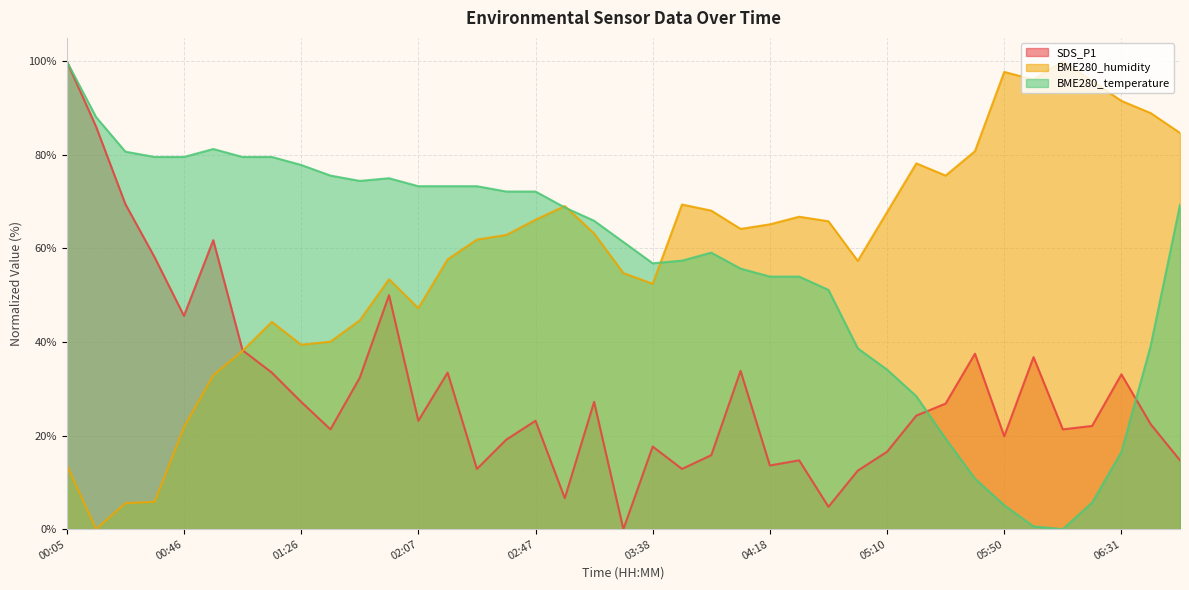

Is the value of BME280_temperature at 02:27 greater than the value of SDS_P1 at 00:05?

No